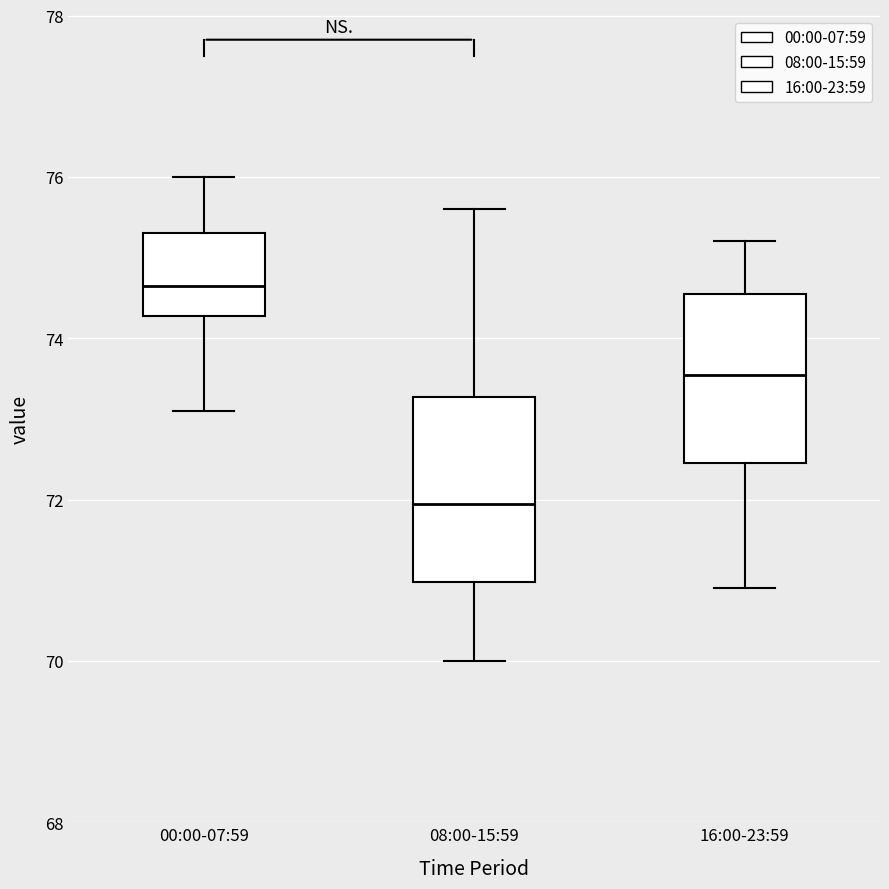

Which box's median line is the lowest?

08:00-15:59